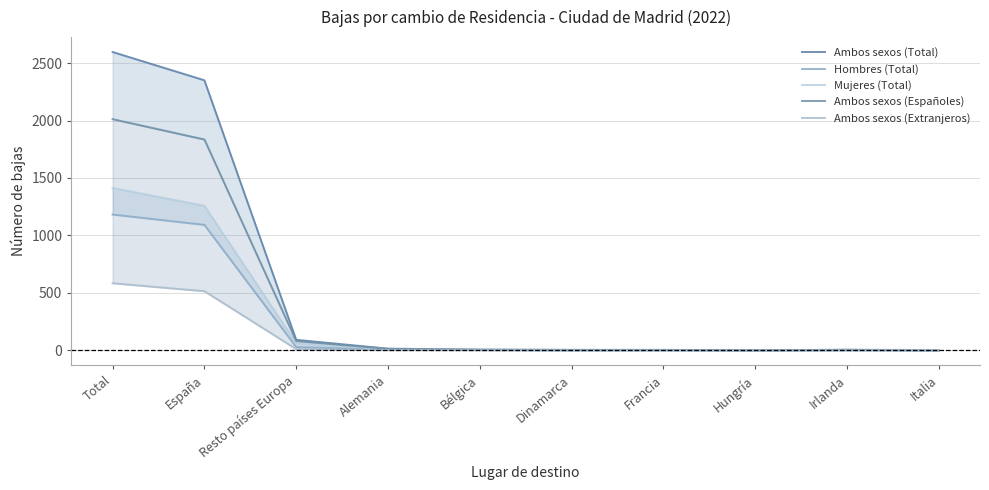

Reading left to right, what are all the values shown in this chart?

Ambos sexos (Total): Total=2596	España=2350	Resto países Europa=92	Alemania=15	Bélgica=7	Dinamarca=4	Francia=4	Hungría=1	Irlanda=5	Italia=3
Hombres (Total): Total=1182	España=1092	Resto países Europa=29	Alemania=5	Bélgica=2	Dinamarca=0	Francia=1	Hungría=1	Irlanda=1	Italia=0
Mujeres (Total): Total=1414	España=1258	Resto países Europa=63	Alemania=10	Bélgica=5	Dinamarca=4	Francia=3	Hungría=0	Irlanda=4	Italia=3
Ambos sexos (Españoles): Total=2012	España=1835	Resto países Europa=81	Alemania=13	Bélgica=5	Dinamarca=4	Francia=4	Hungría=1	Irlanda=5	Italia=0
Ambos sexos (Extranjeros): Total=584	España=515	Resto países Europa=11	Alemania=2	Bélgica=2	Dinamarca=0	Francia=0	Hungría=0	Irlanda=0	Italia=3